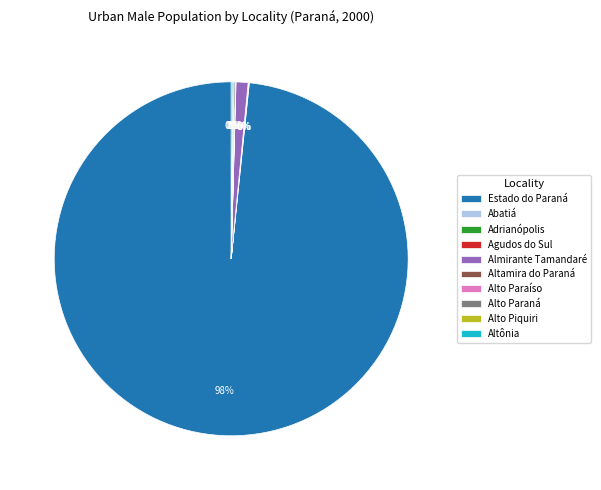

Which category has the biggest portion of the pie?

Estado do Paraná